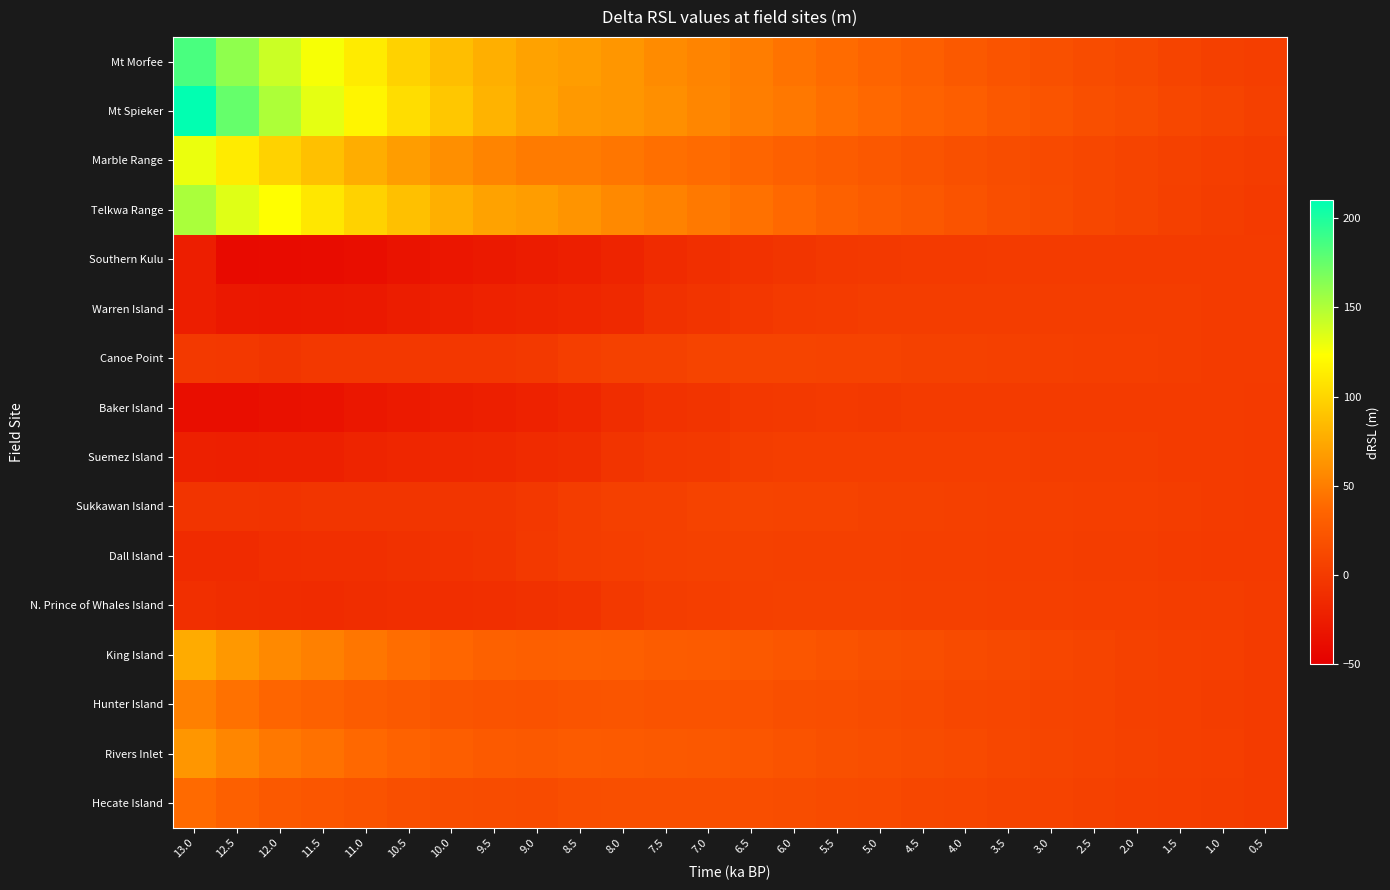

What is the difference between the highest and lowest values at 0.5?

5.0